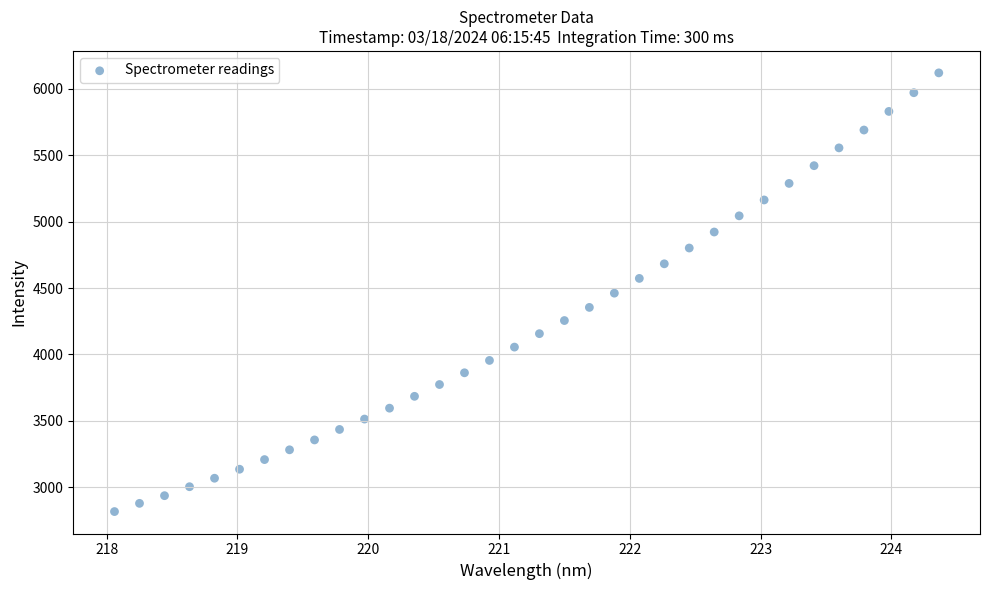

What is the range of X values (max minus min)?

6.3